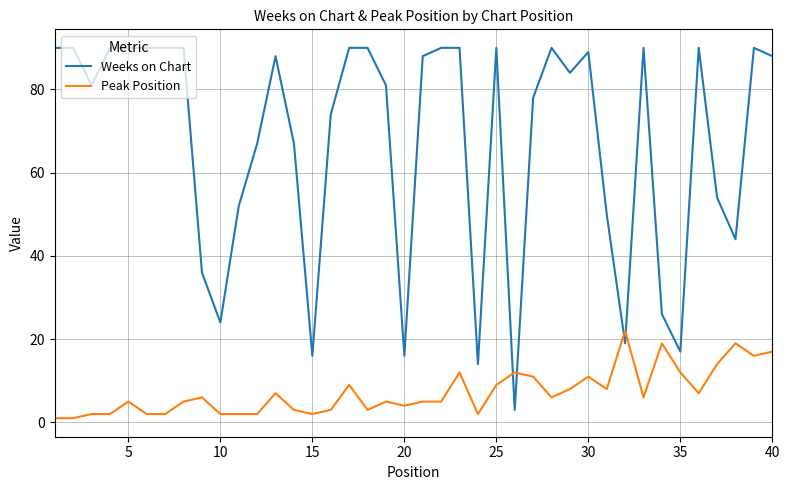

Reading left to right, extract all data points from this chart.

Weeks on Chart: 90	90	81	90	90	90	90	90	36	24	52	67	88	67	16	74	90	90	81	16	88	90	90	14	90	3	78	90	84	89	50	19	90	26	17	90	54	44	90	88
Peak Position: 1	1	2	2	5	2	2	5	6	2	2	2	7	3	2	3	9	3	5	4	5	5	12	2	9	12	11	6	8	11	8	22	6	19	12	7	14	19	16	17